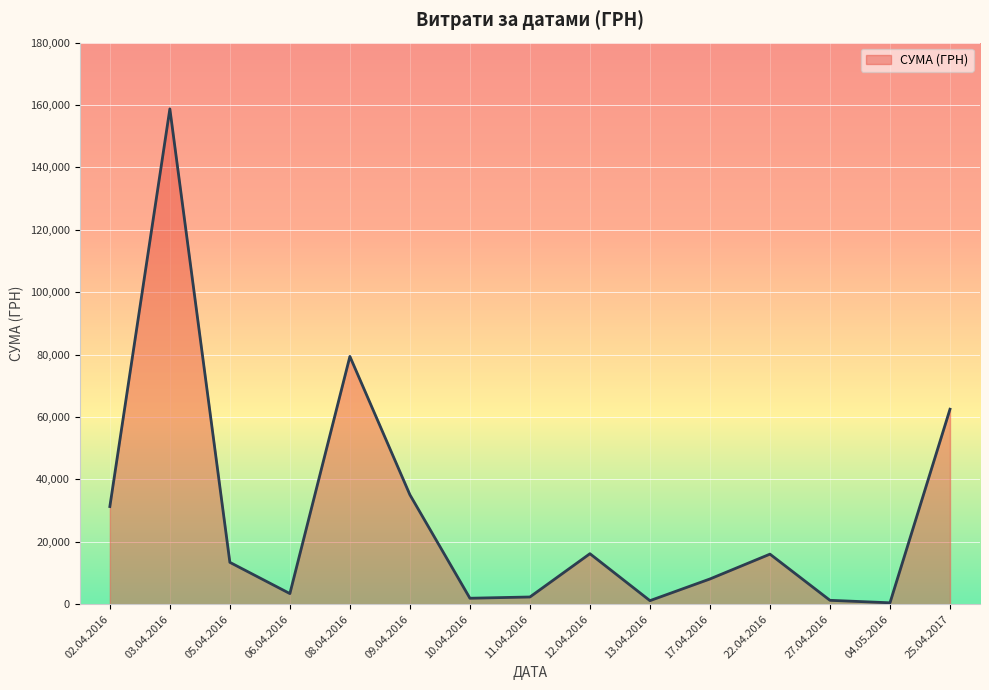

The value at 25.04.2017 is 25204.1. True or false?

False